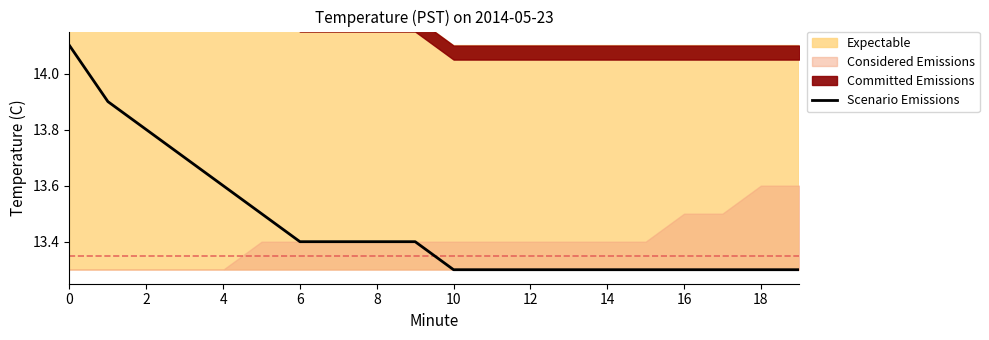

True or false: Scenario Emissions has a value of 13.4 at 8.

True